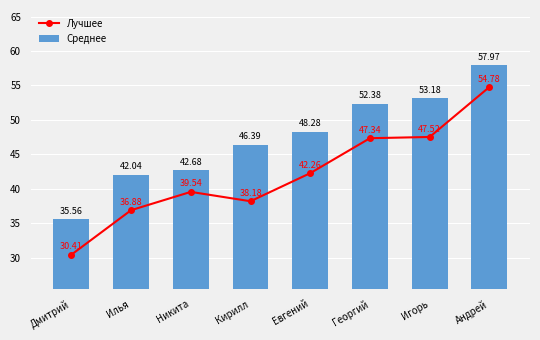

List the series in order of their peak value, highest first.

Среднее, Лучшее